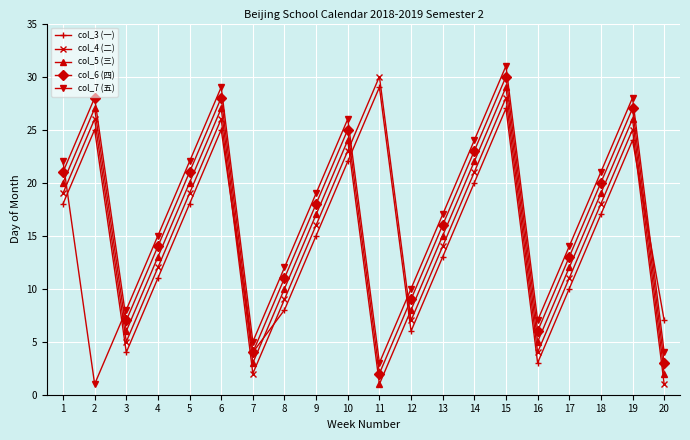

What is the maximum value for col_6 (四)?

30